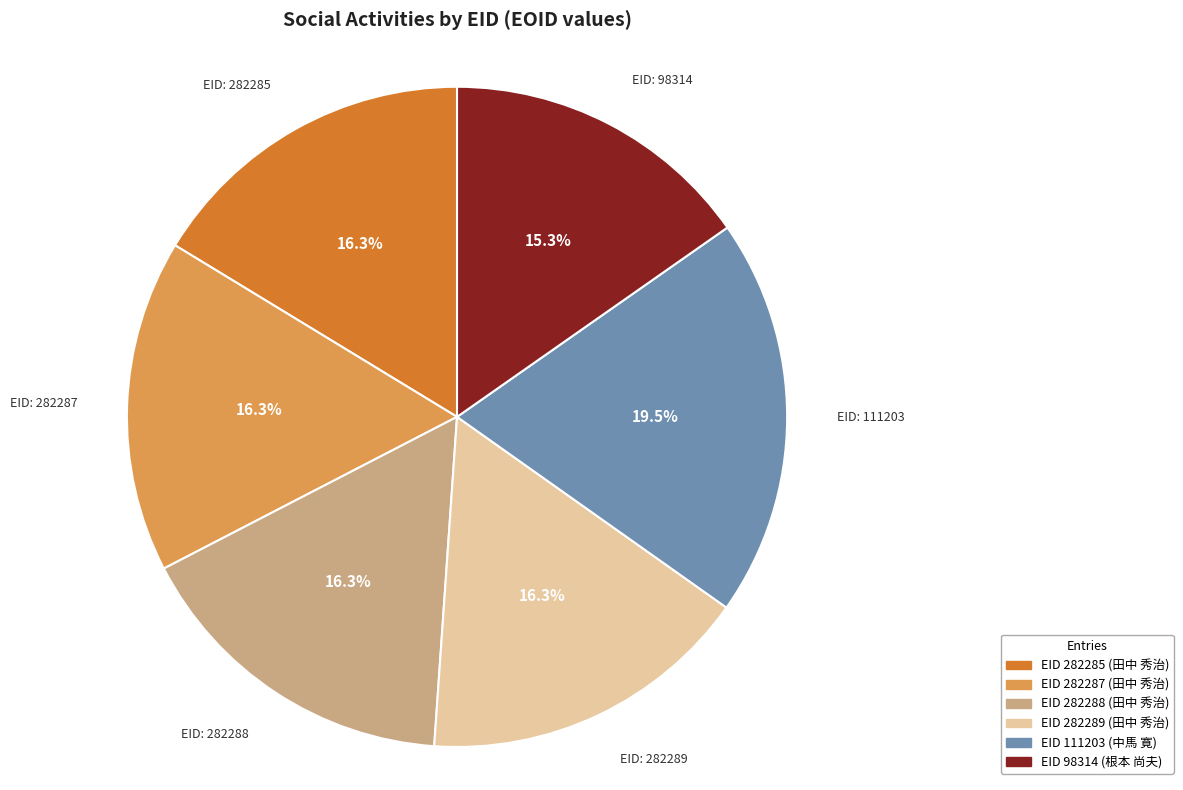

To the nearest percent, what is the difference between the largest and smallest slice percentages?

4%